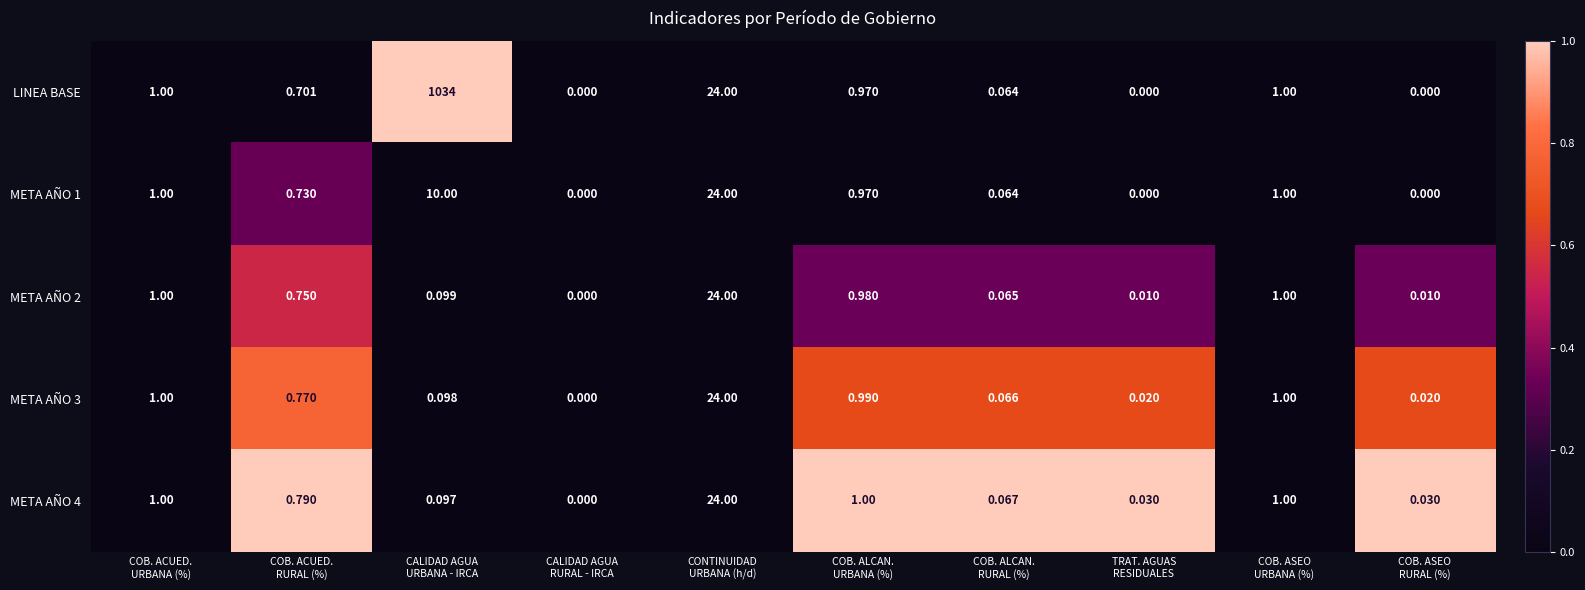

Which series has the largest total across all categories?

LINEA BASE